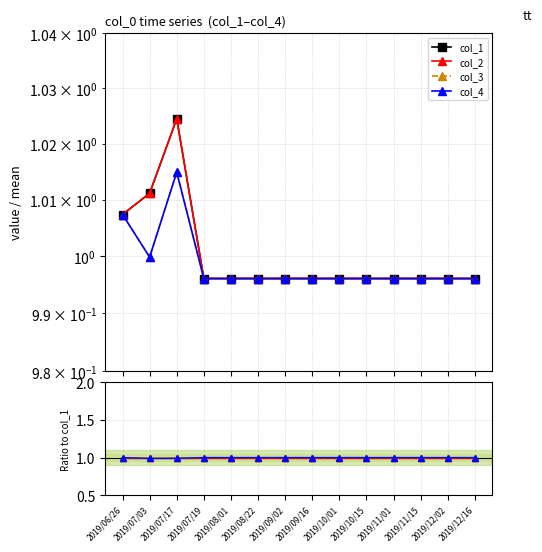

Which series has the largest total across all categories?

col_1